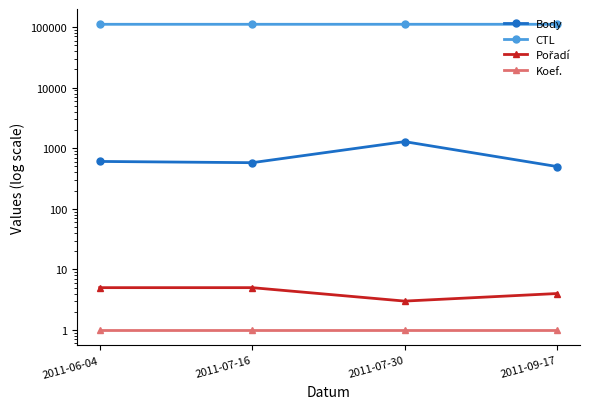

True or false: Body and CTL intersect in this chart.

False